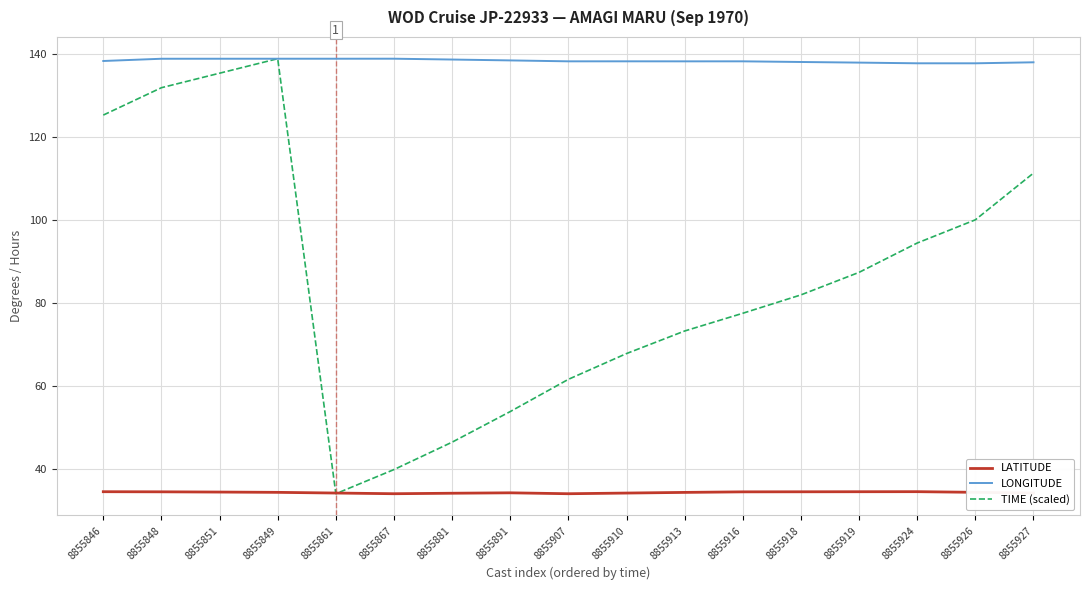

What is the minimum value for TIME (scaled)?

34.1